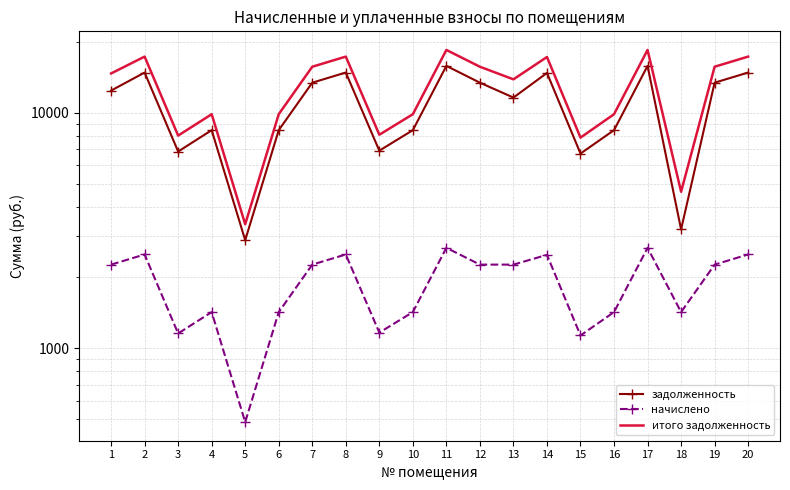

Where is the first local maximum for начислено?

2